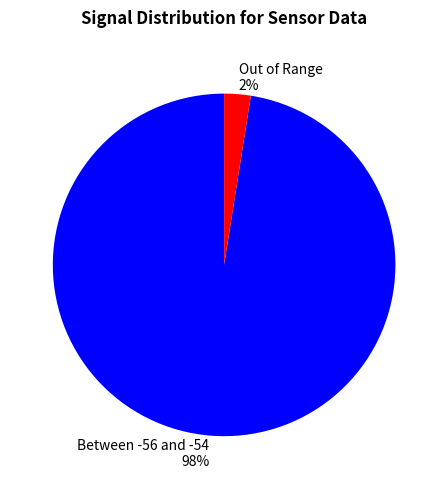

Which category has the smallest portion of the pie?

Out of Range 2%